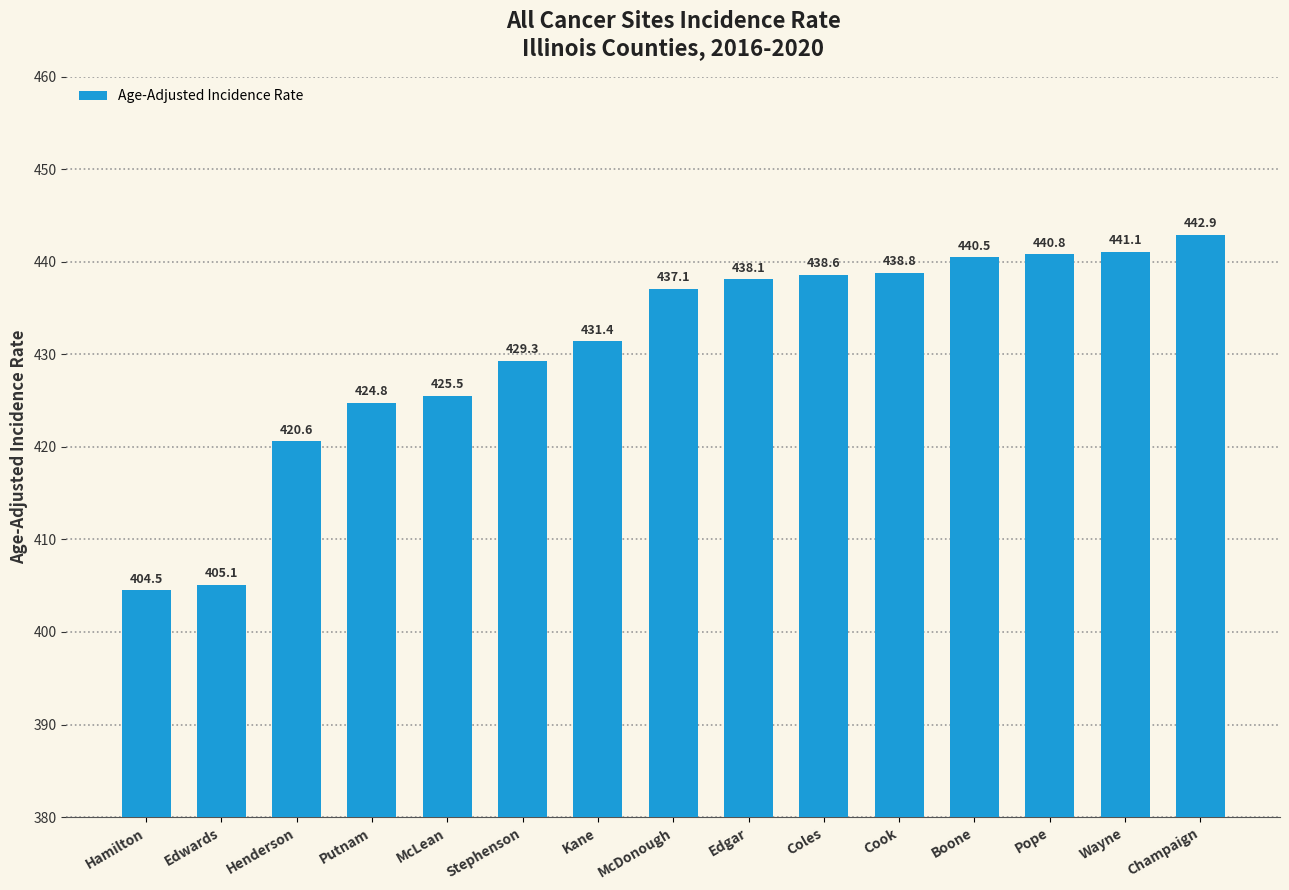

Which label corresponds to the smallest value in the chart?

Hamilton